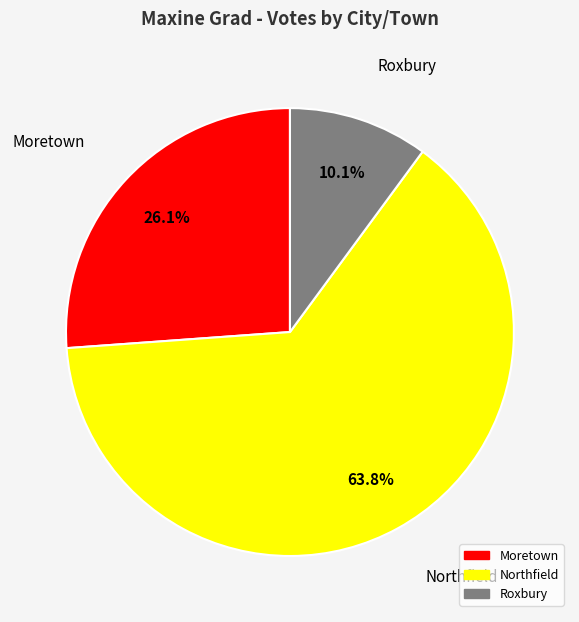

Rank the categories by value from highest to lowest.

Northfield, Moretown, Roxbury